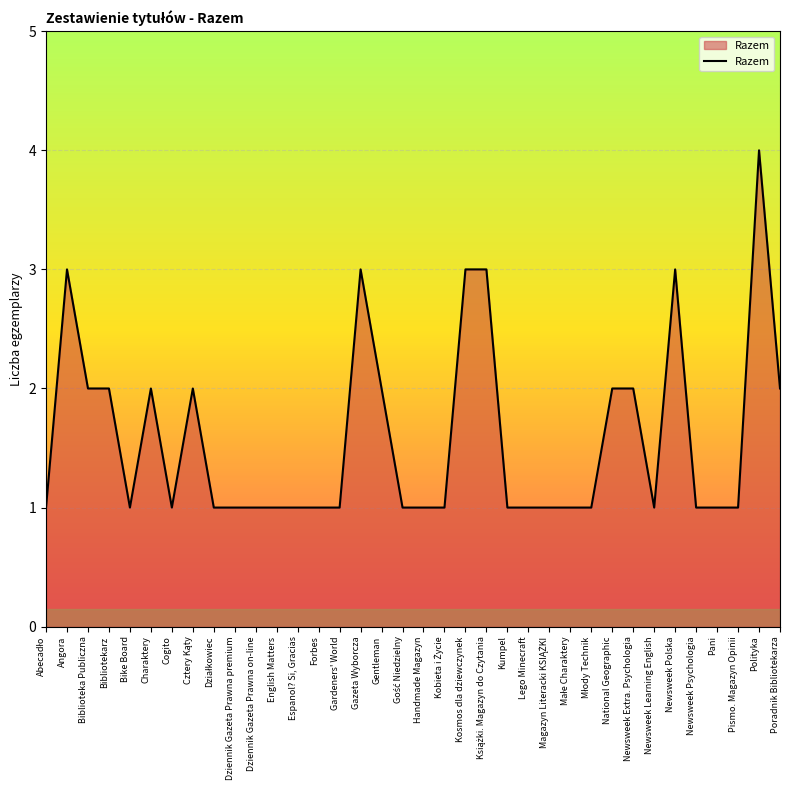

What is the difference between the maximum and minimum values?

3